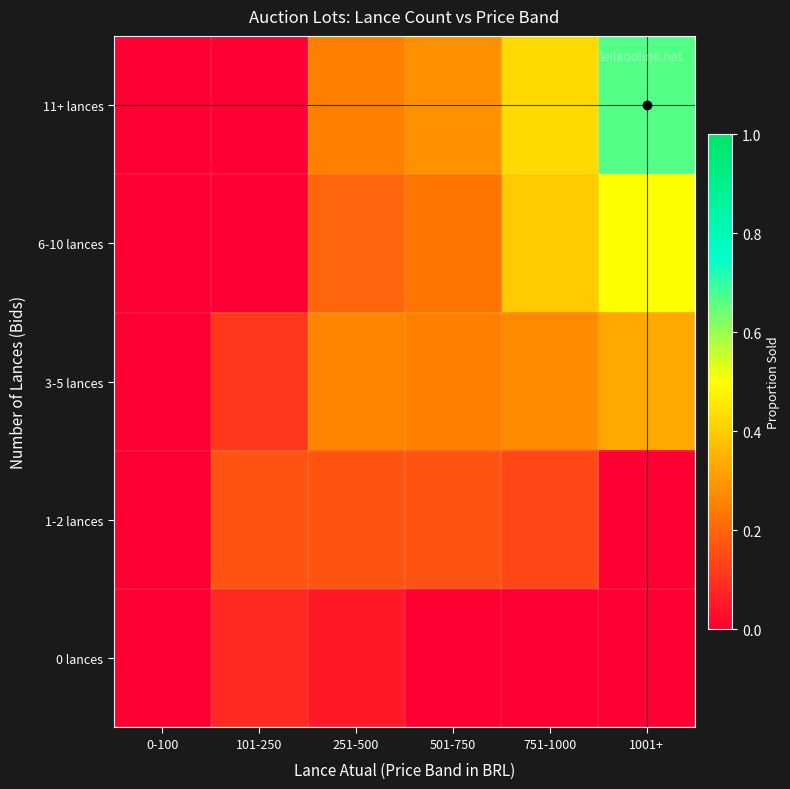

Which series has the largest total across all categories?

11+ lances